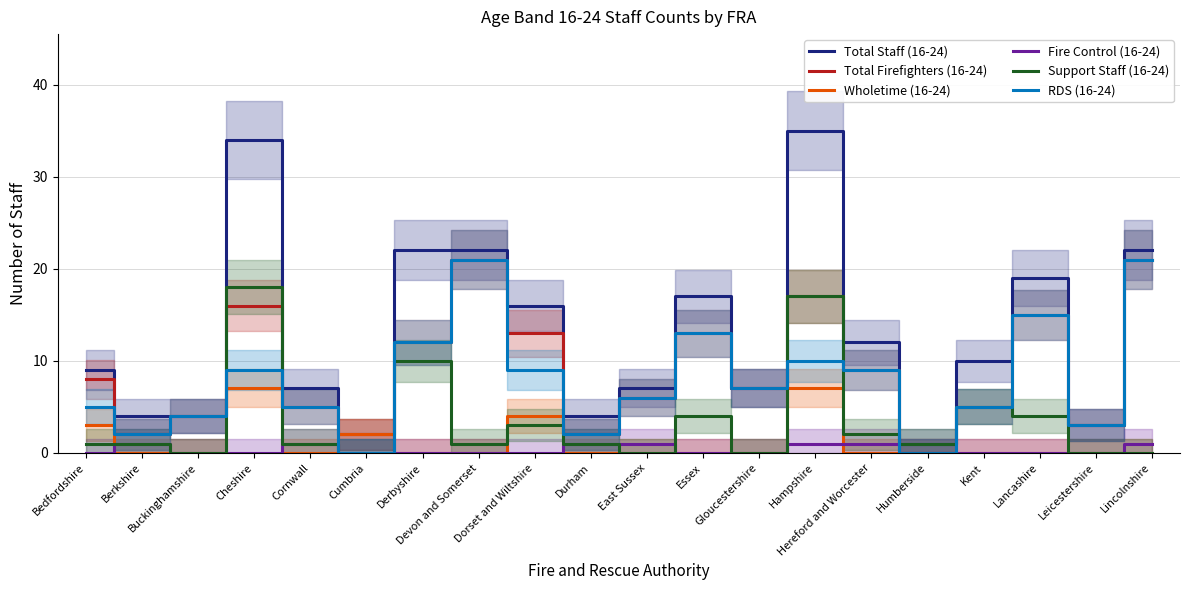

True or false: RDS (16-24) and Fire Control (16-24) intersect in this chart.

False